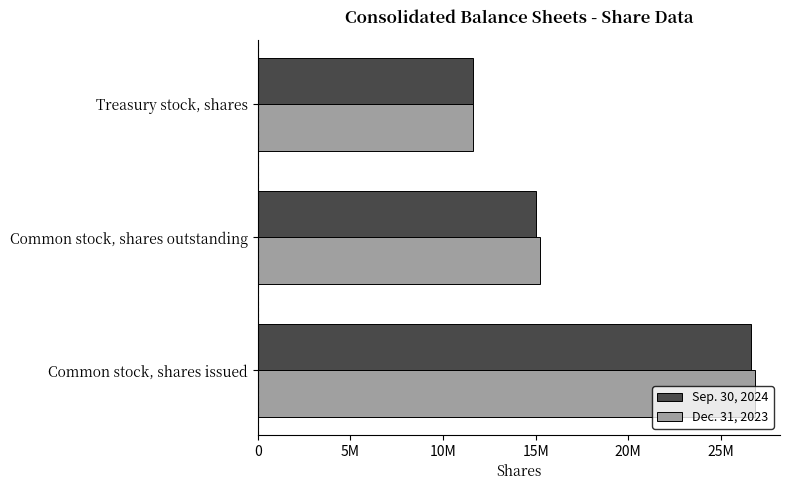

What is the difference between the second highest and minimum values in the Dec. 31, 2023 series?

3595286